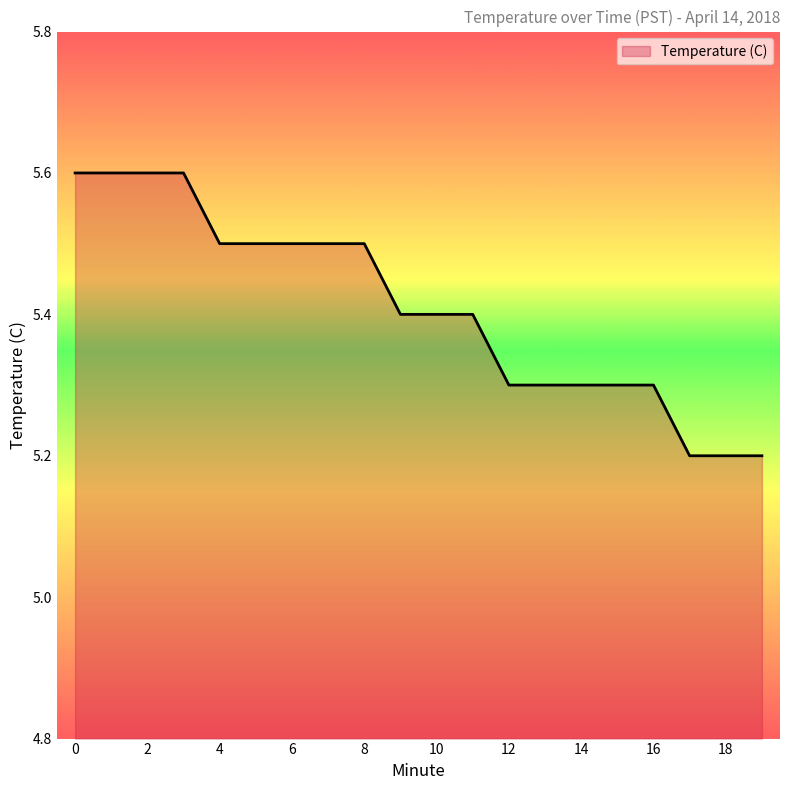

What is the difference between the maximum and minimum values?

0.4